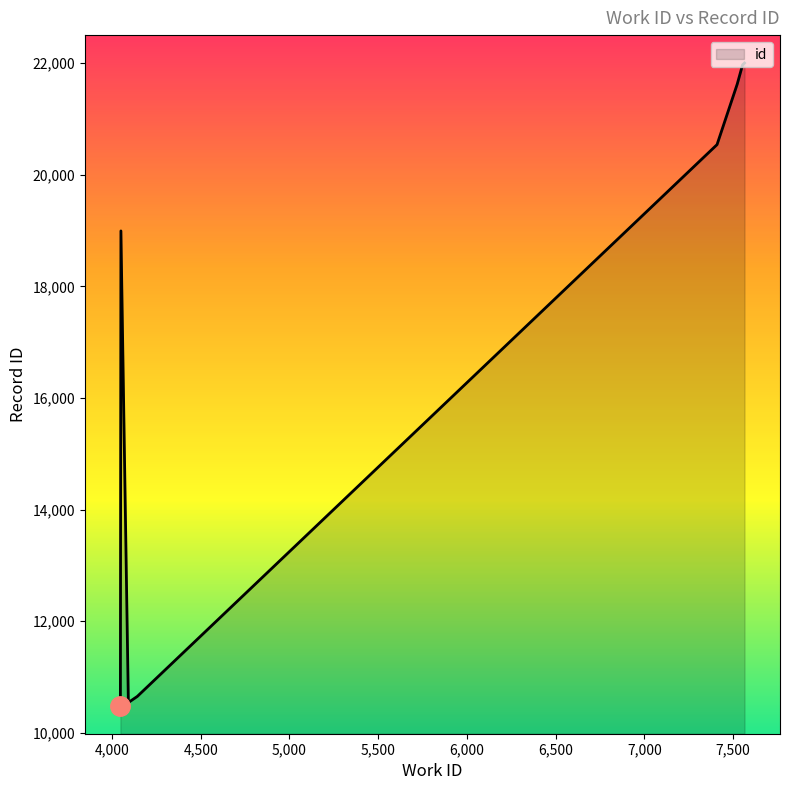

Reading left to right, extract all data points from this chart.

4047=10482	4047=10483	4092=10541	4142=10650	4146=10662	4050=18995	7410=20542	7524=21628	7554=21972	7565=22005